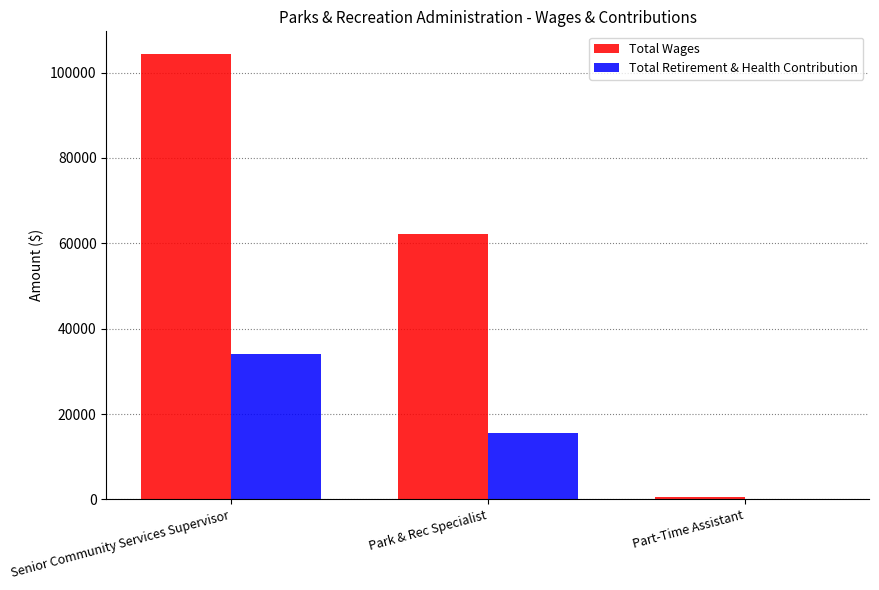

What is the approximate value of Total Wages at Park & Rec Specialist?

62290